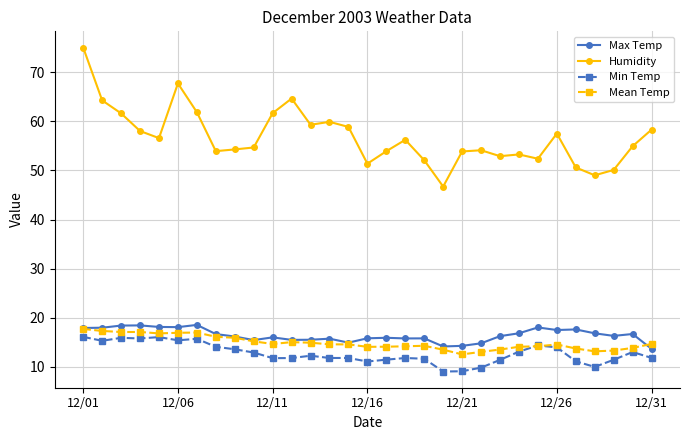

Which series has the largest range (max minus min)?

Humidity